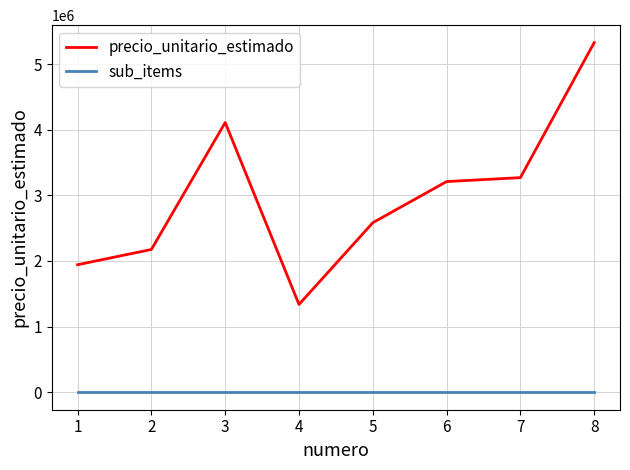

Reading left to right, list all the values displayed in this chart.

precio_unitario_estimado: 1943005	2175247	4109596	1337662	2582914	3209963	3269625	5326576
sub_items: 1	1	1	1	1	1	1	1